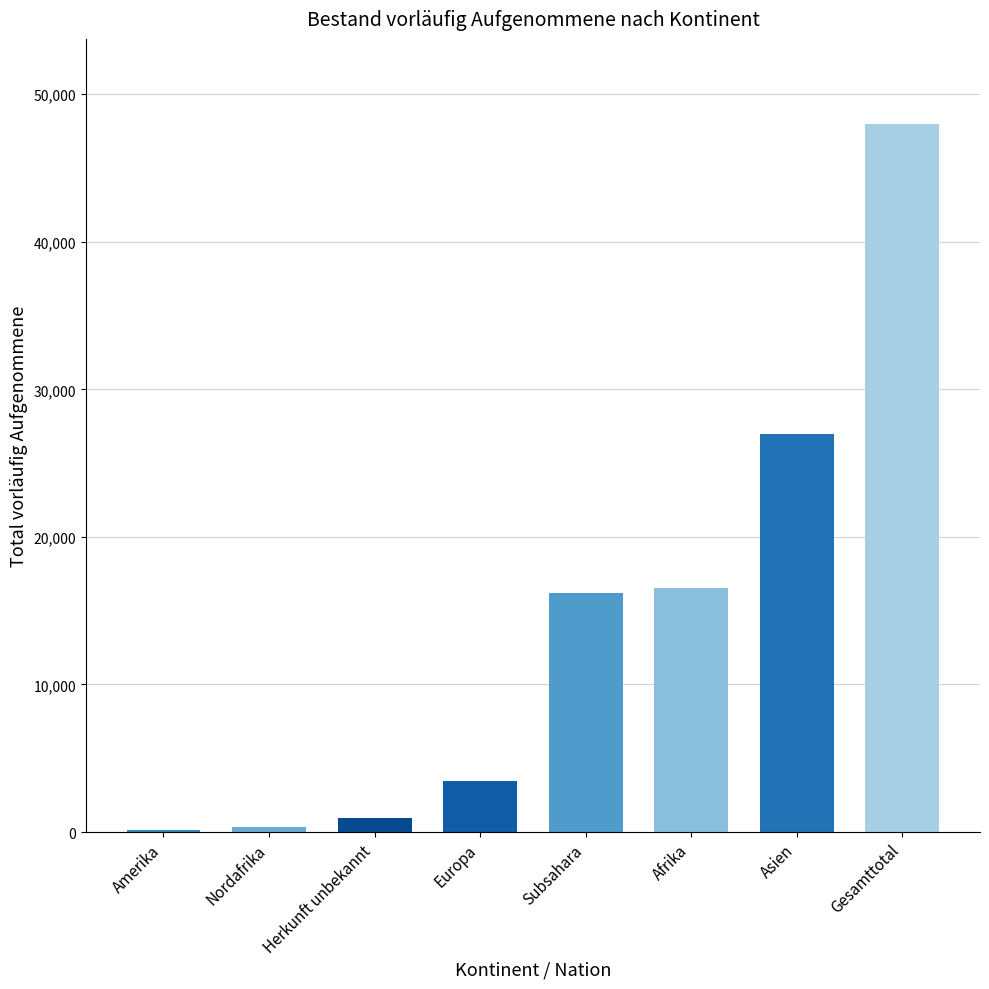

The value at Gesamttotal is 47992. True or false?

True